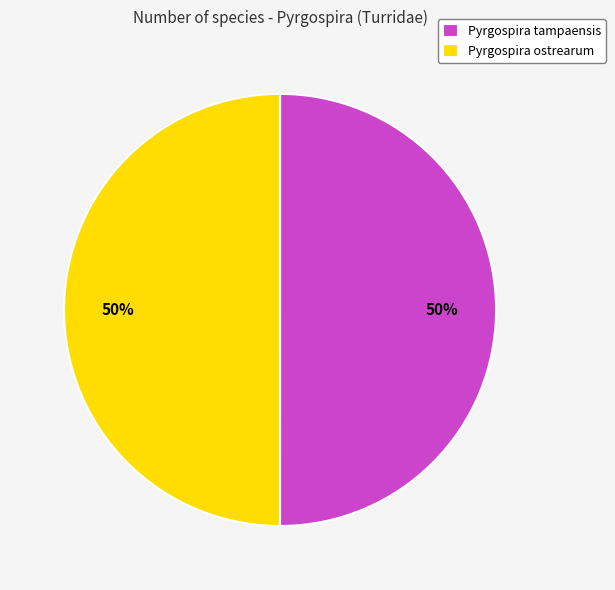

What percentage is the Pyrgospira ostrearum slice, to the nearest percent?

50%